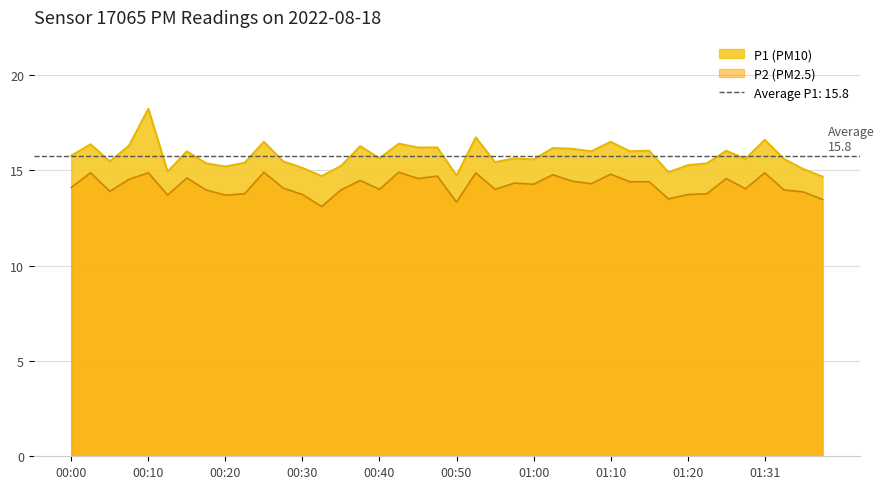

True or false: P2 and P1 intersect in this chart.

False